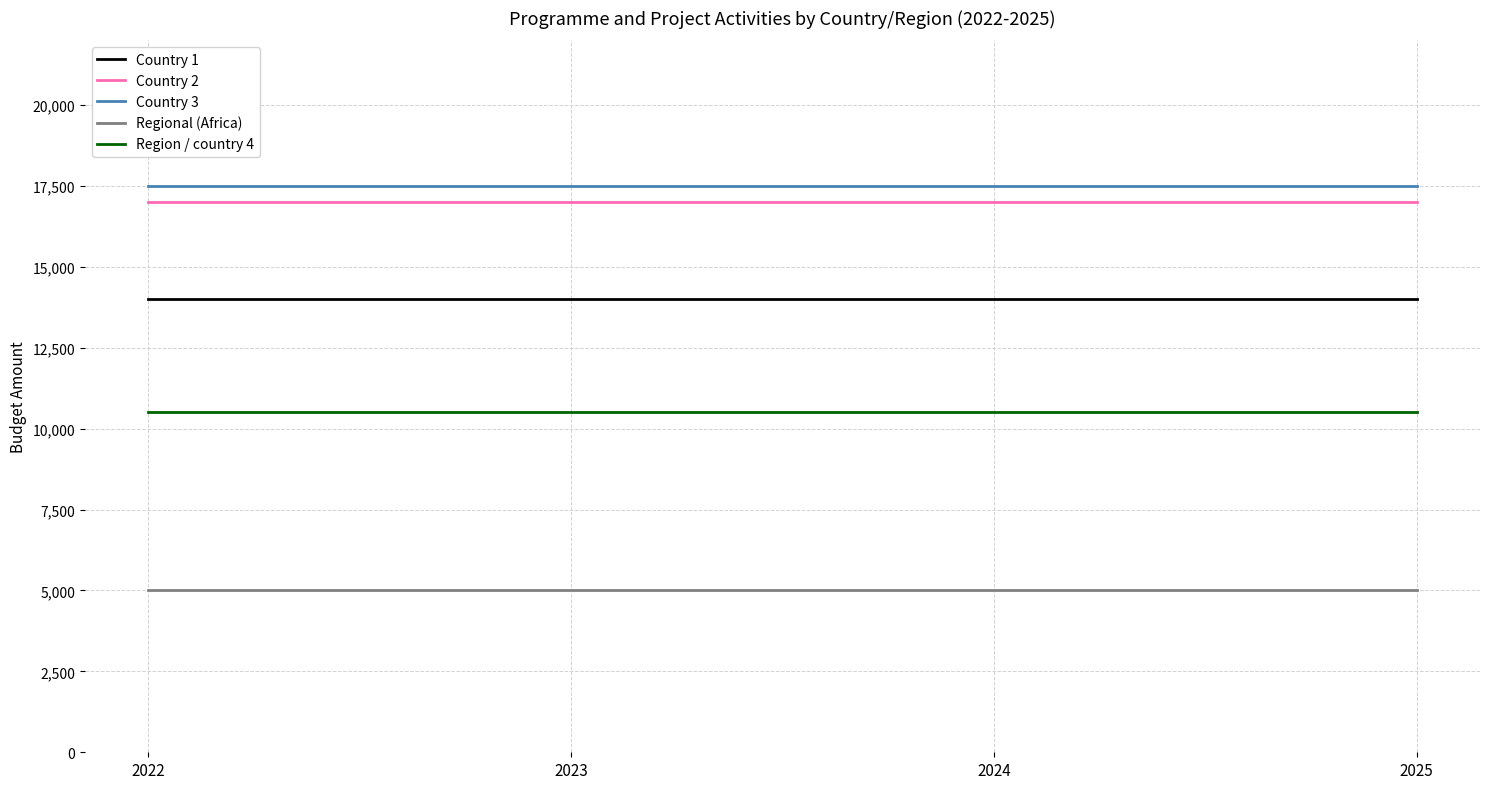

True or false: Region / country 4 and Country 2 cross at least once.

False